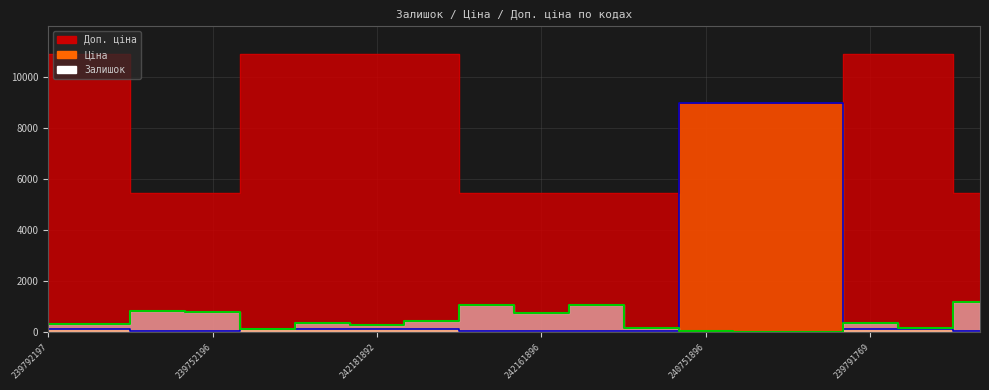

Reading left to right, extract all data points from this chart.

Залишок: 239792197=300.0	239792196=300.0	239752197=830.0	239752196=798.0	242182004=139.0	242181896=350.0	242181892=263.0	242181783=436.0	242162004=1067.0	242161896=741.0	242161892=1048.0	242161783=176.0	240751896=39.0	240751892=22.0	240751783=4.0	239791769=344.0	239791768=173.0	239751769=1195.0
Ціна: 239792197=109.0	239792196=109.0	239752197=54.5	239752196=54.5	242182004=109.0	242181896=109.0	242181892=109.0	242181783=109.0	242162004=54.5	242161896=54.5	242161892=54.5	242161783=54.5	240751896=8966.9	240751892=8966.9	240751783=8966.9	239791769=109.0	239791768=109.0	239751769=54.5
Доп. ціна: 239792197=10903.0	239792196=10903.0	239752197=5452.0	239752196=5452.0	242182004=10903.0	242181896=10903.0	242181892=10903.0	242181783=10903.0	242162004=5452.0	242161896=5452.0	242161892=5452.0	242161783=5452.0	240751896=8966.9	240751892=8966.9	240751783=8966.9	239791769=10903.0	239791768=10903.0	239751769=5452.0